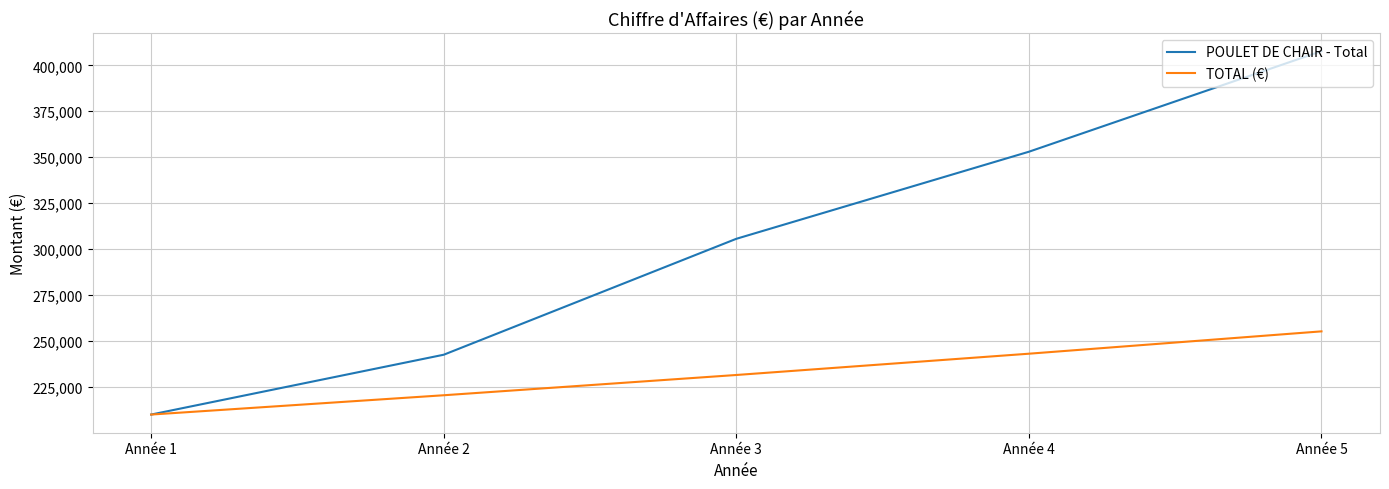

Which series changed the most between Année 2 and Année 5?

POULET DE CHAIR - Total